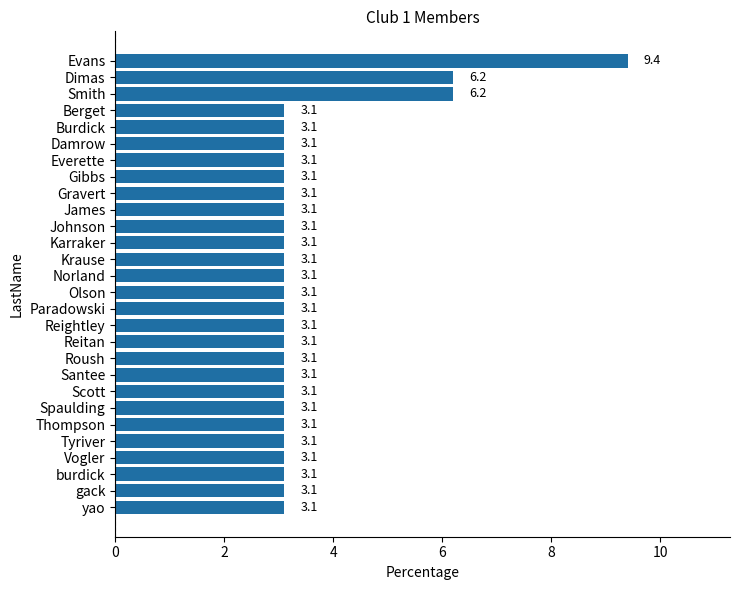

Which category has the highest value across all series?

Evans